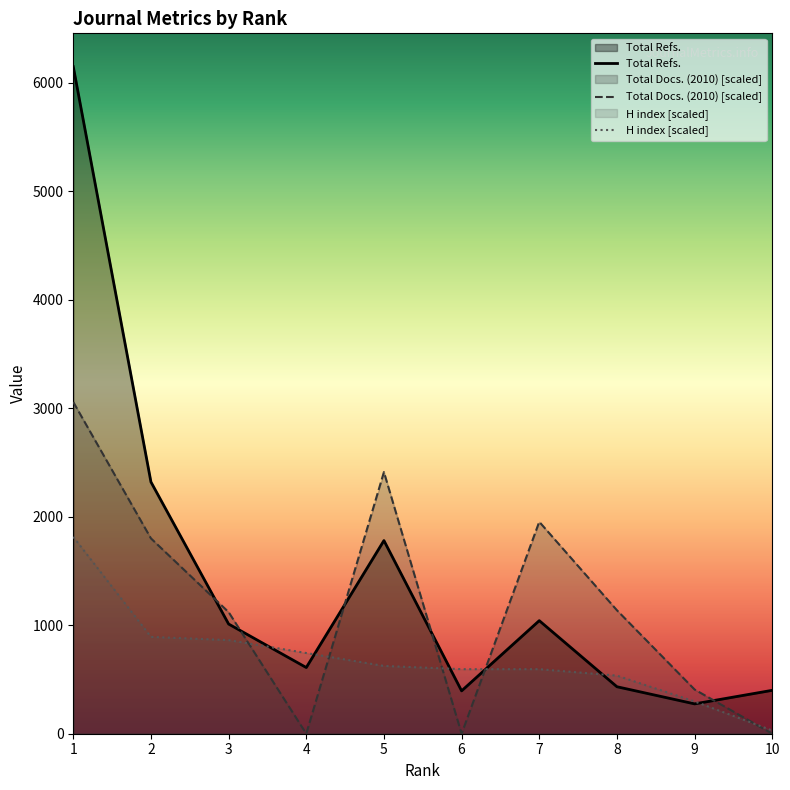

True or false: H index has more than 2 points higher than both neighbors.

False